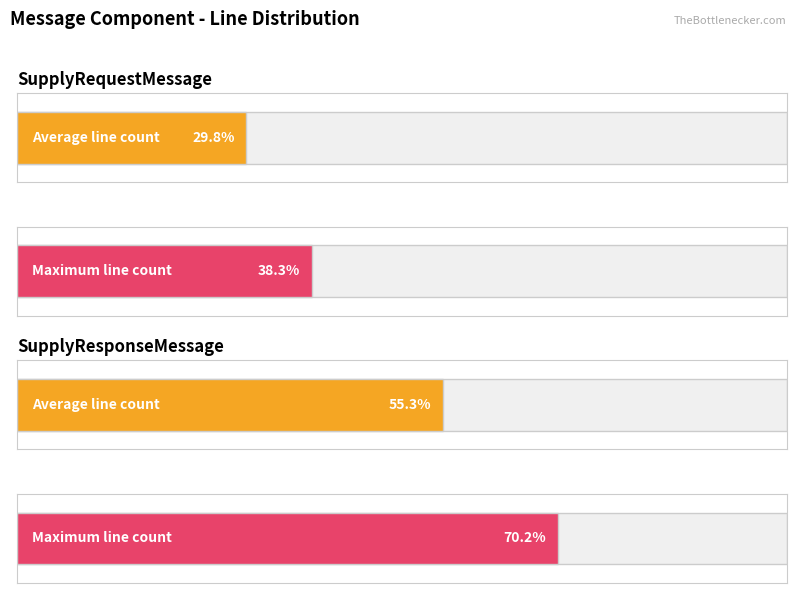

At which label does SupplyRequestMessage reach its peak?

2